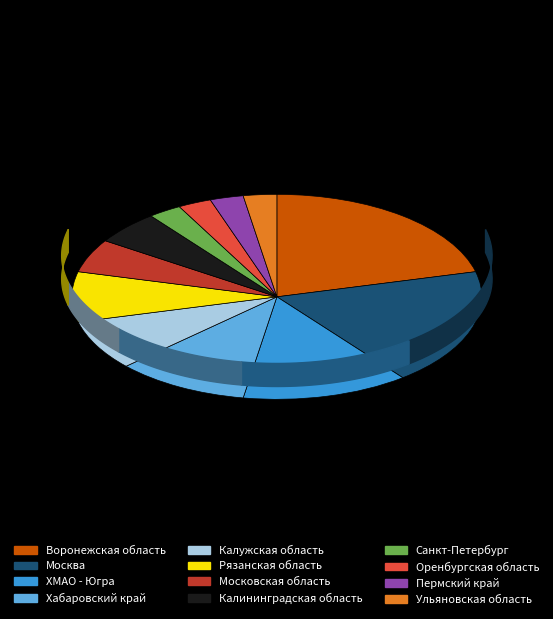

To the nearest percent, what is the combined percentage of ХМАО - Югра and Калининградская область?

18%